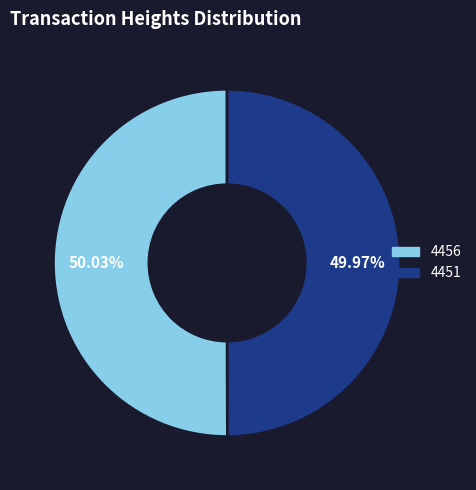

To the nearest percent, what percentage of the pie is 4451?

50%